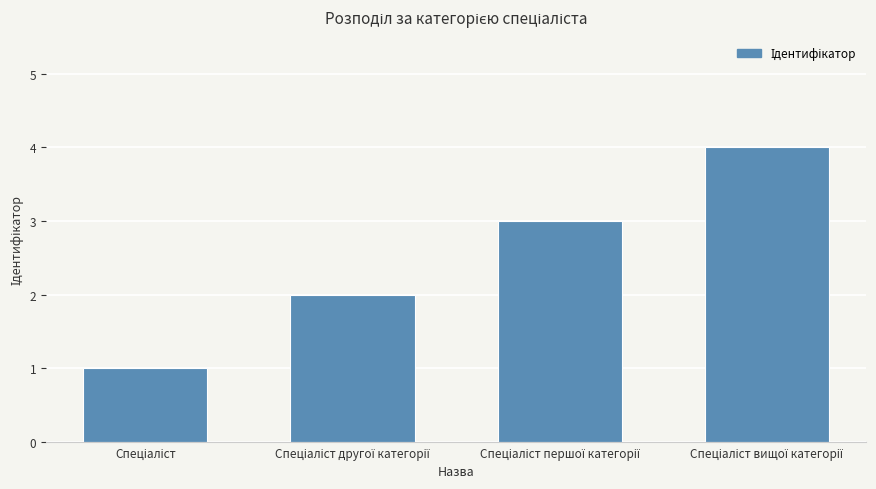

How many bars are there in total?

4